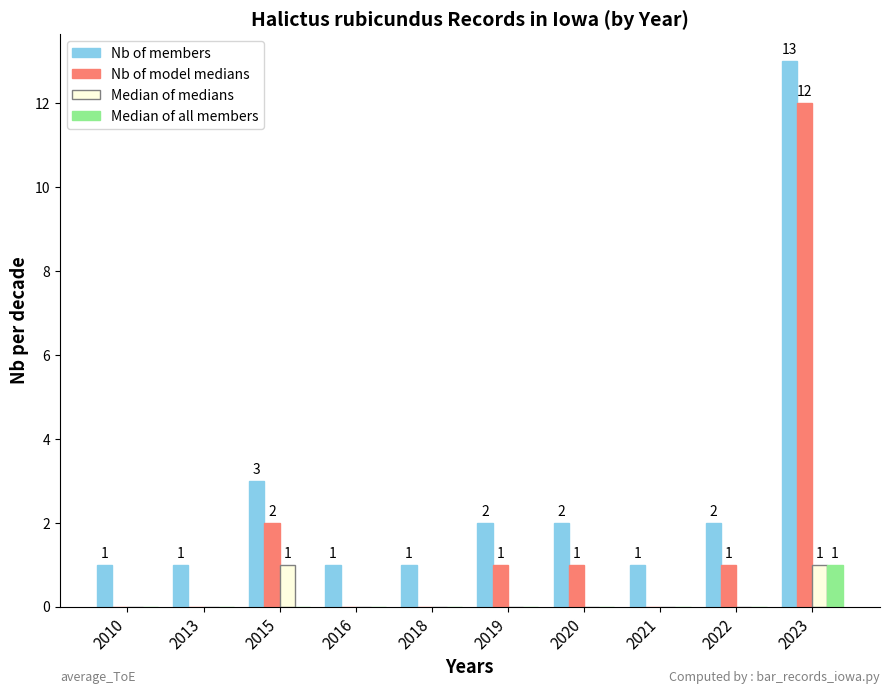

What is the total value across all series at 2020?

3